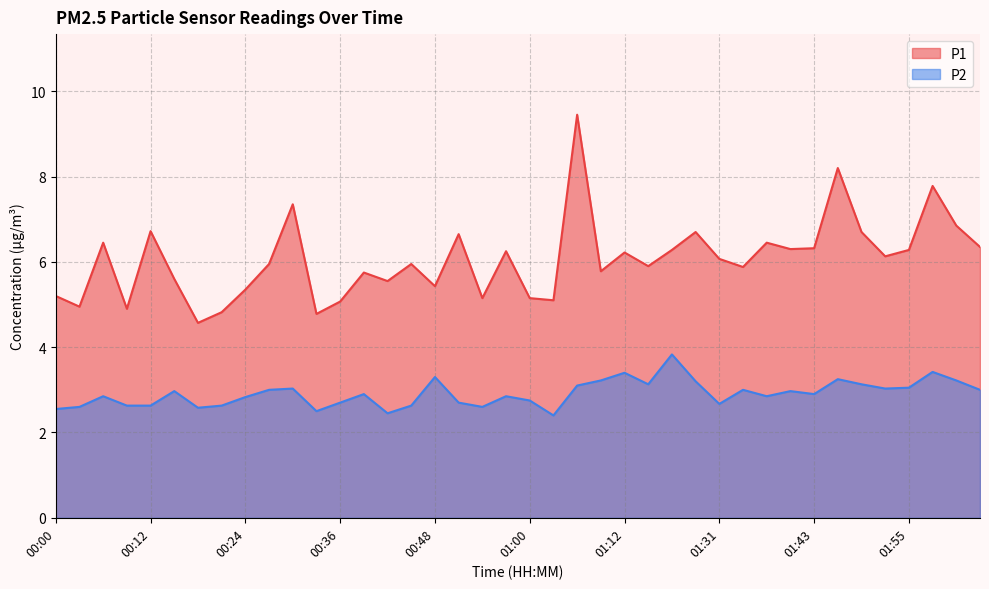

At 00:36, list the series in order from smallest to largest.

P2, P1